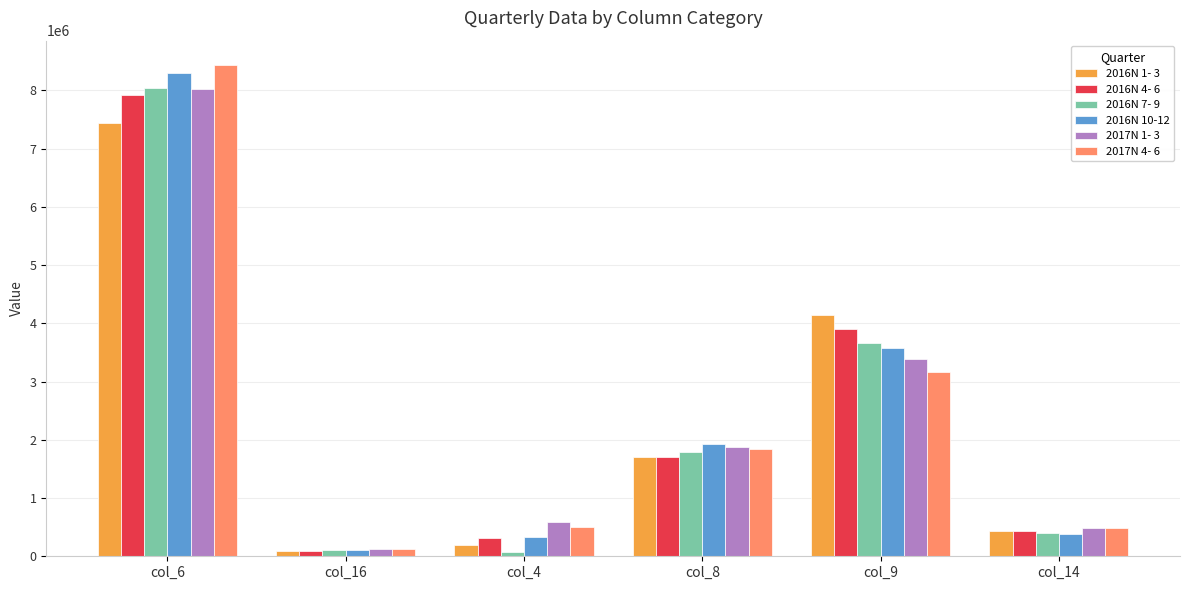

The value of 2016N 7- 9 at col_9 is 2455931. True or false?

False